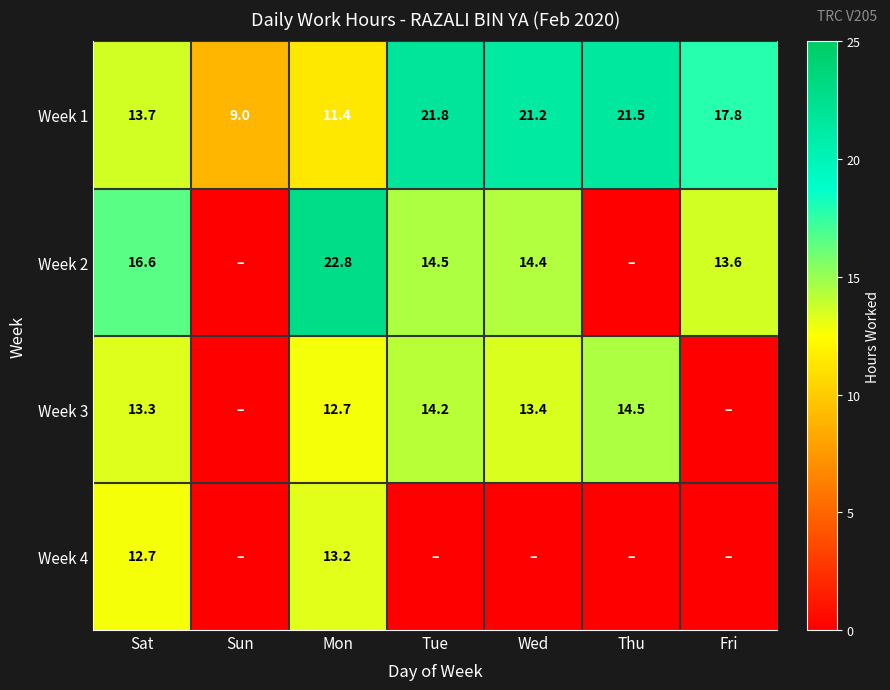

What is the total value across all series at Mon?

60.1